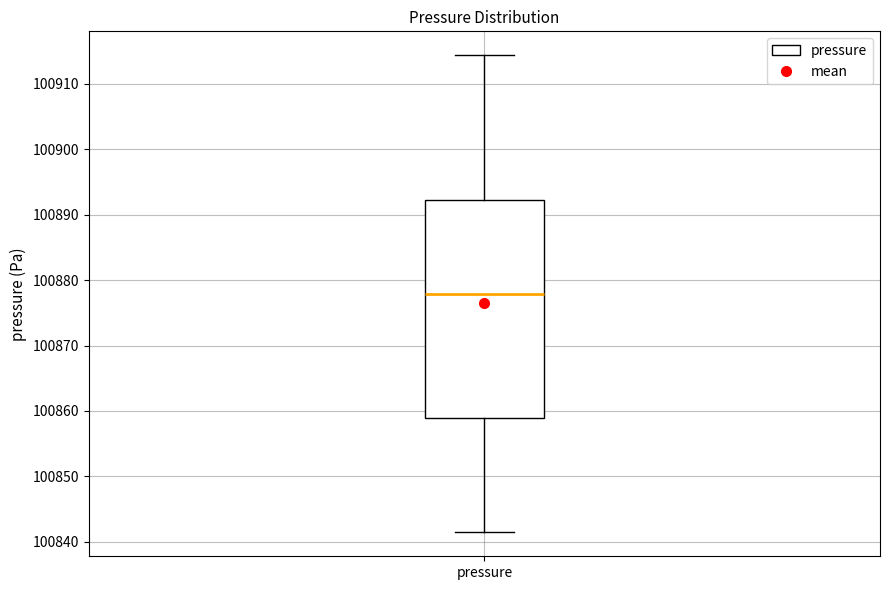

Read this box plot against the y-axis: the position of the median line, the range covered by the box, and the ends of both whiskers. The values are not printed on the chart, so give them approximately, as read against the axis.

median 100878, box 100859 to 100892, whiskers 100841 to 100914